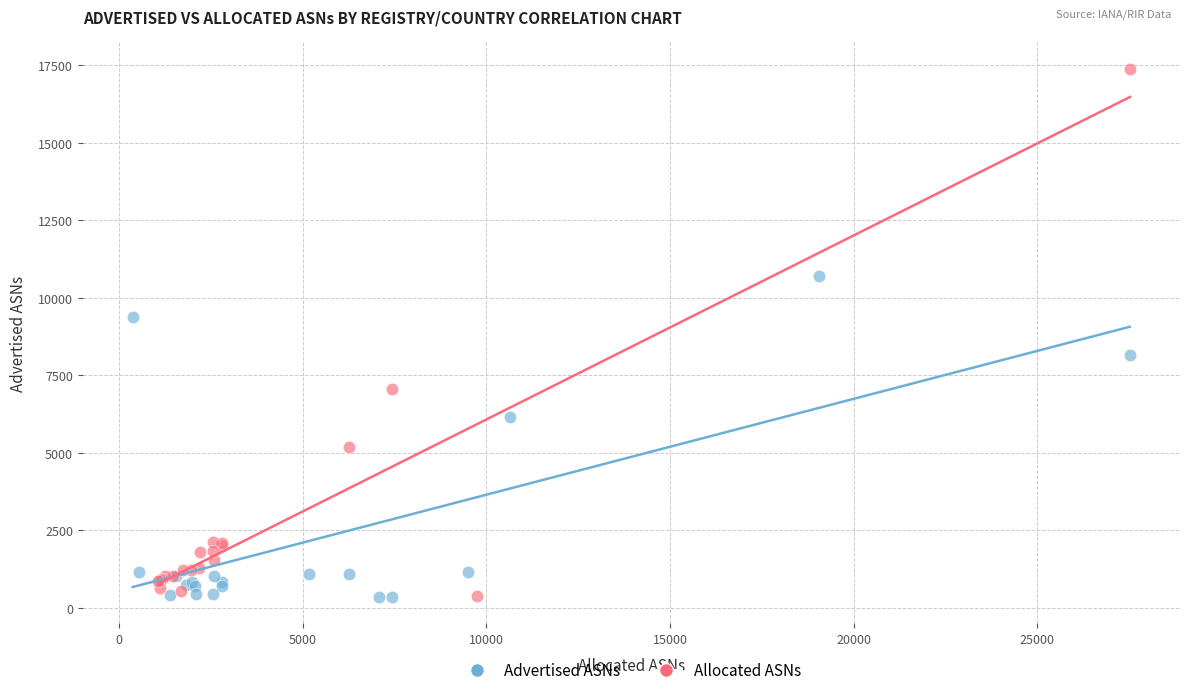

Which series has the widest spread of Y values?

Allocated ASNs